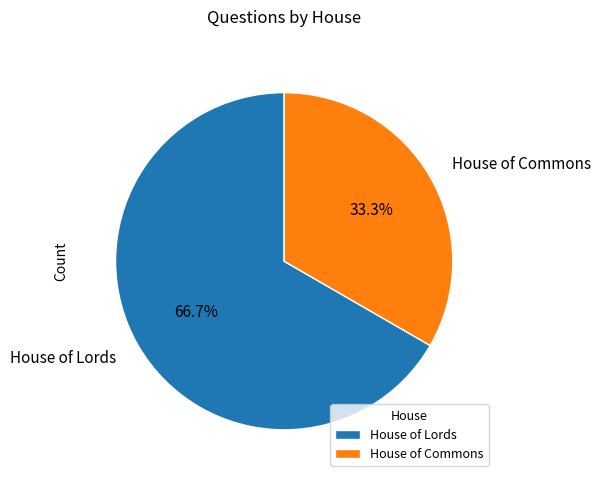

To the nearest percent, what is the average slice percentage?

50%